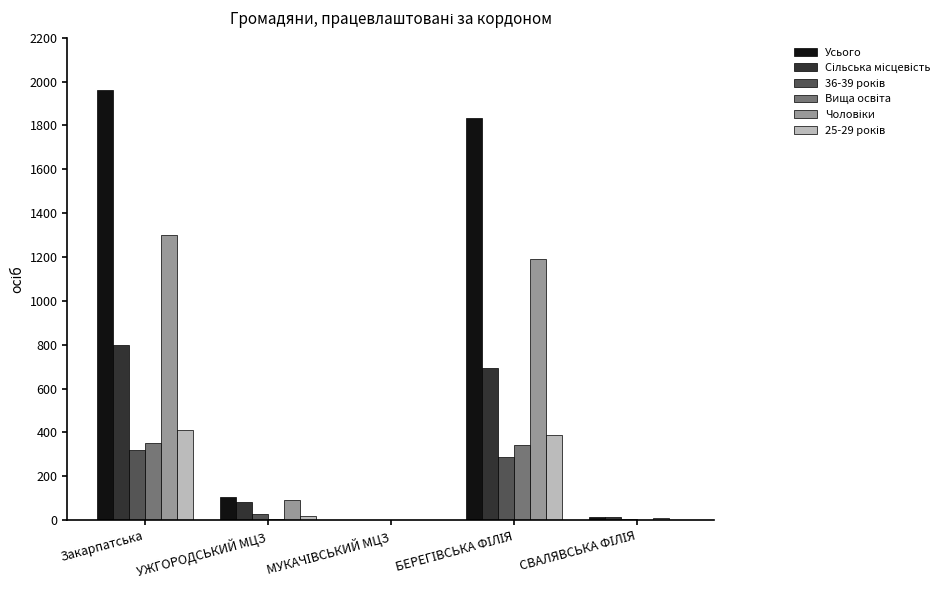

Which series has the largest total across all categories?

Усього